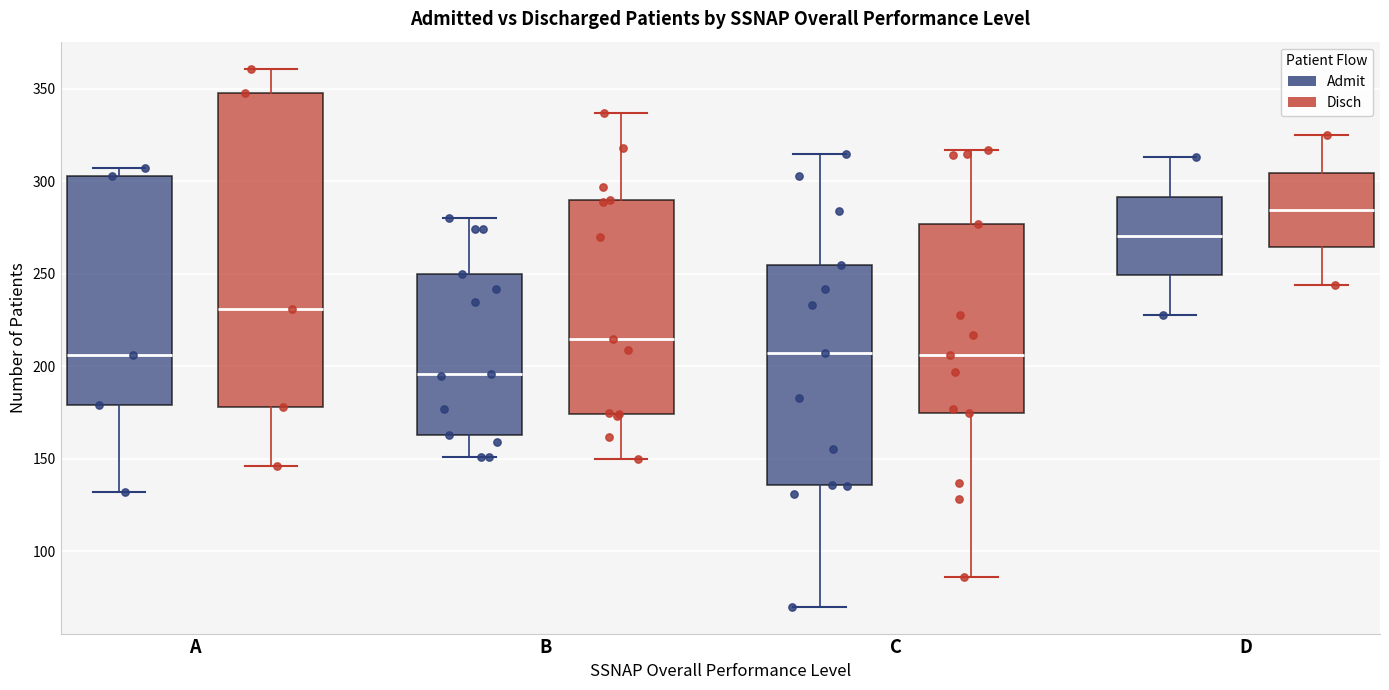

Comparing the boxes themselves (not the whiskers), which one is the tallest?

A (Disch)